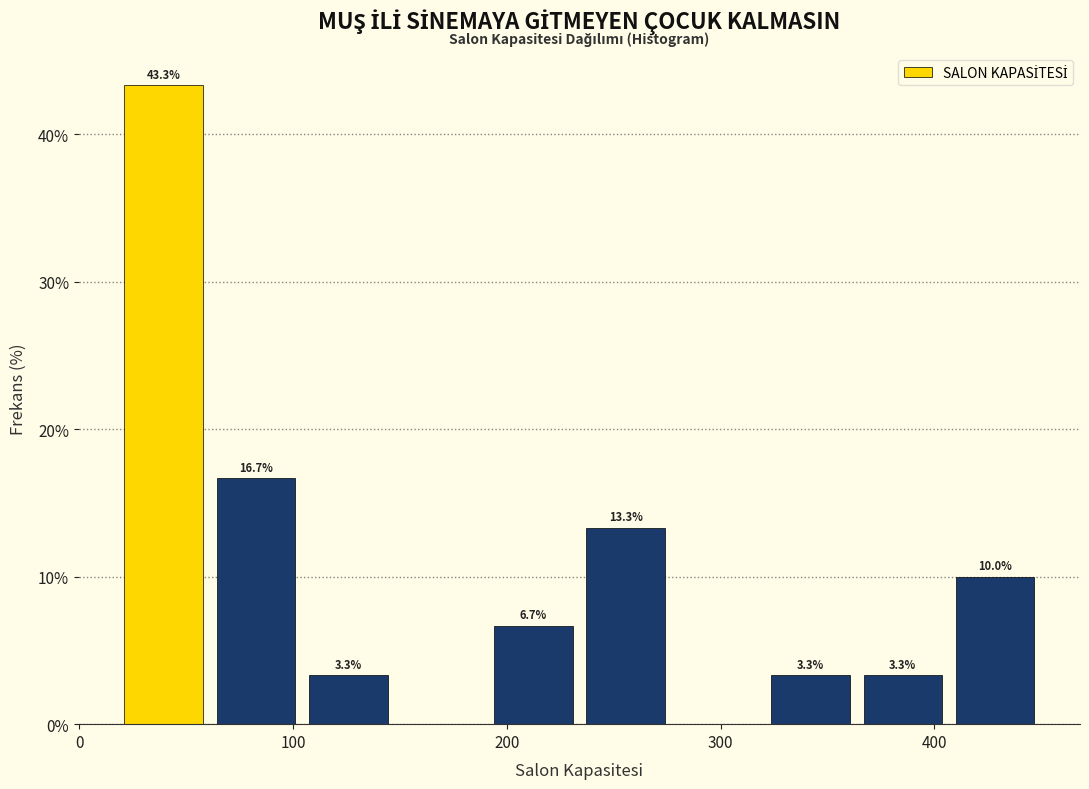

Which range on the x-axis has the tallest bar?

20 to 60